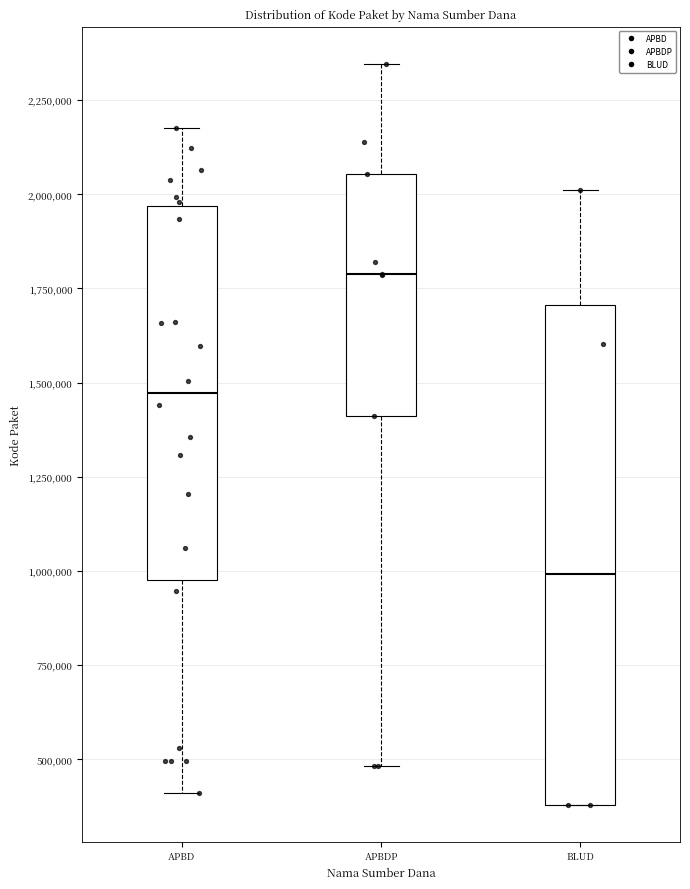

Which box's median line is the highest?

APBDP